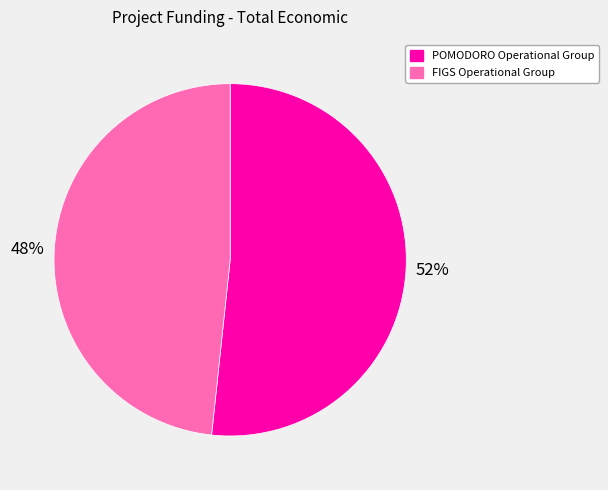

Is it true that POMODORO Operational Group is 52% of the pie?

True